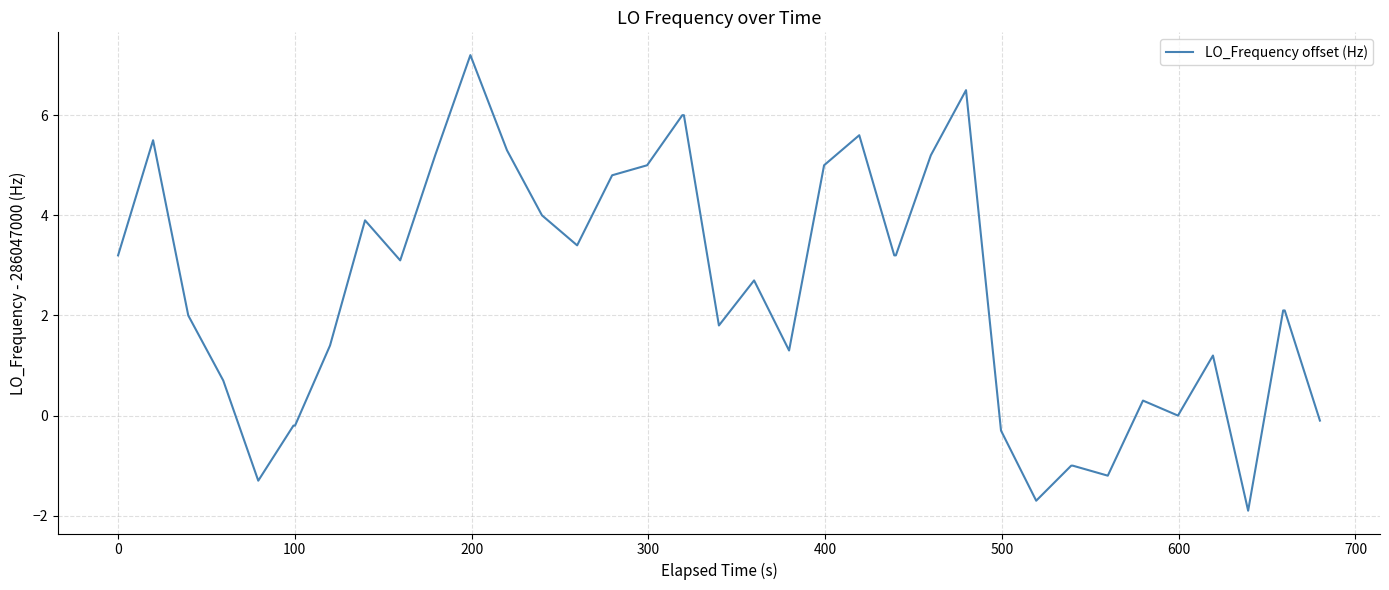

True or false: the data has more than 1 interior local peaks.

True